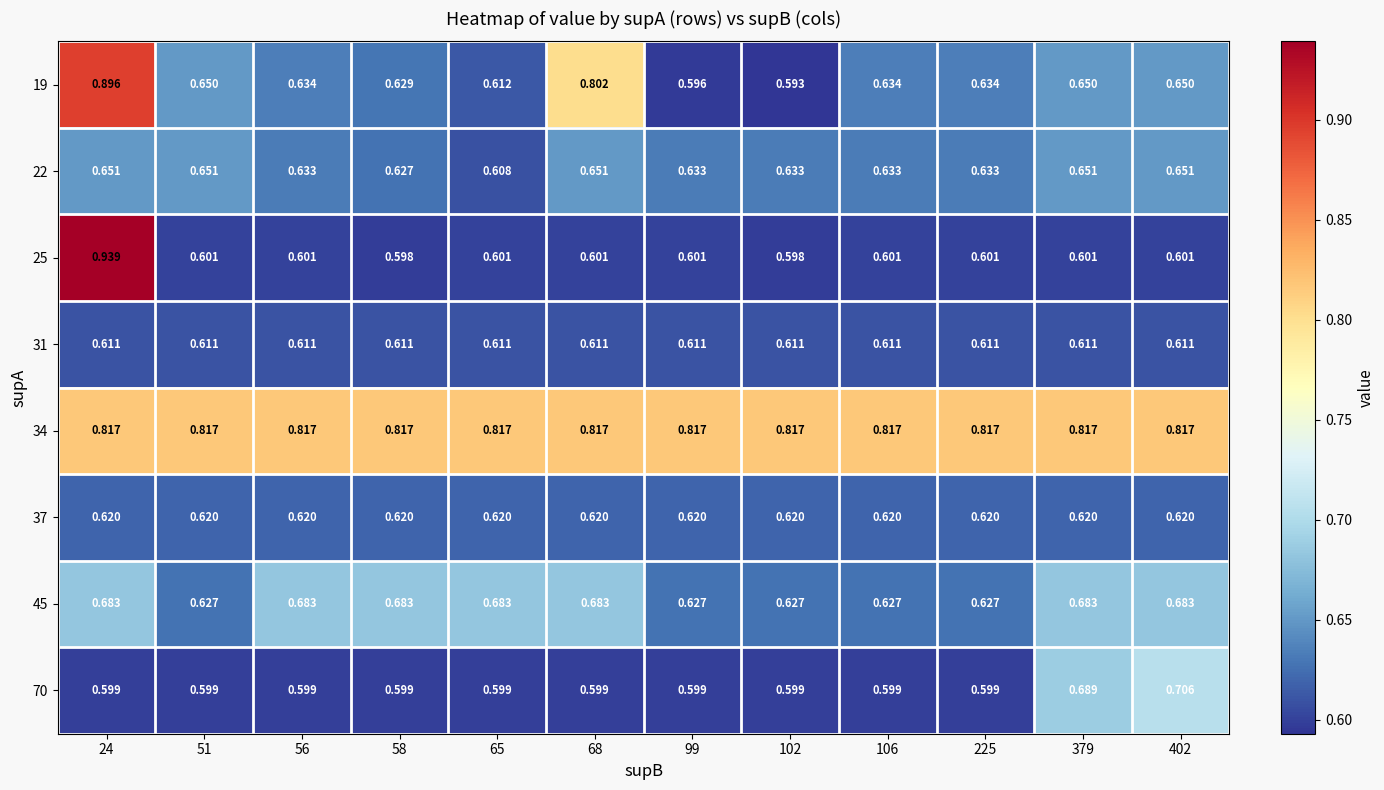

What is the total value across all series at 102?

5.1